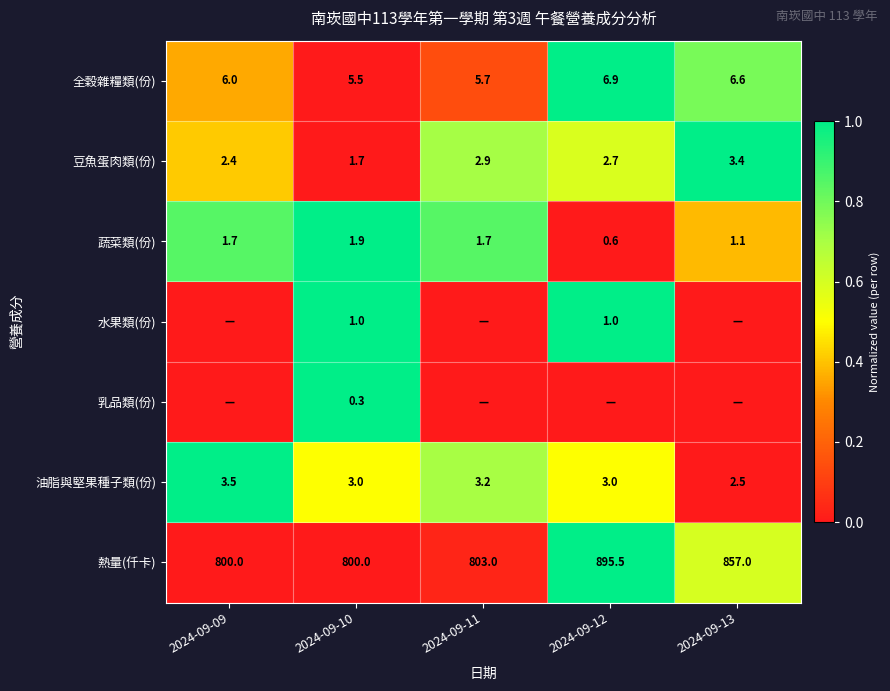

At 2024-09-10, list the series in order from largest to smallest.

熱量(仟卡), 全穀雜糧類(份), 油脂與堅果種子類(份), 蔬菜類(份), 豆魚蛋肉類(份), 水果類(份), 乳品類(份)